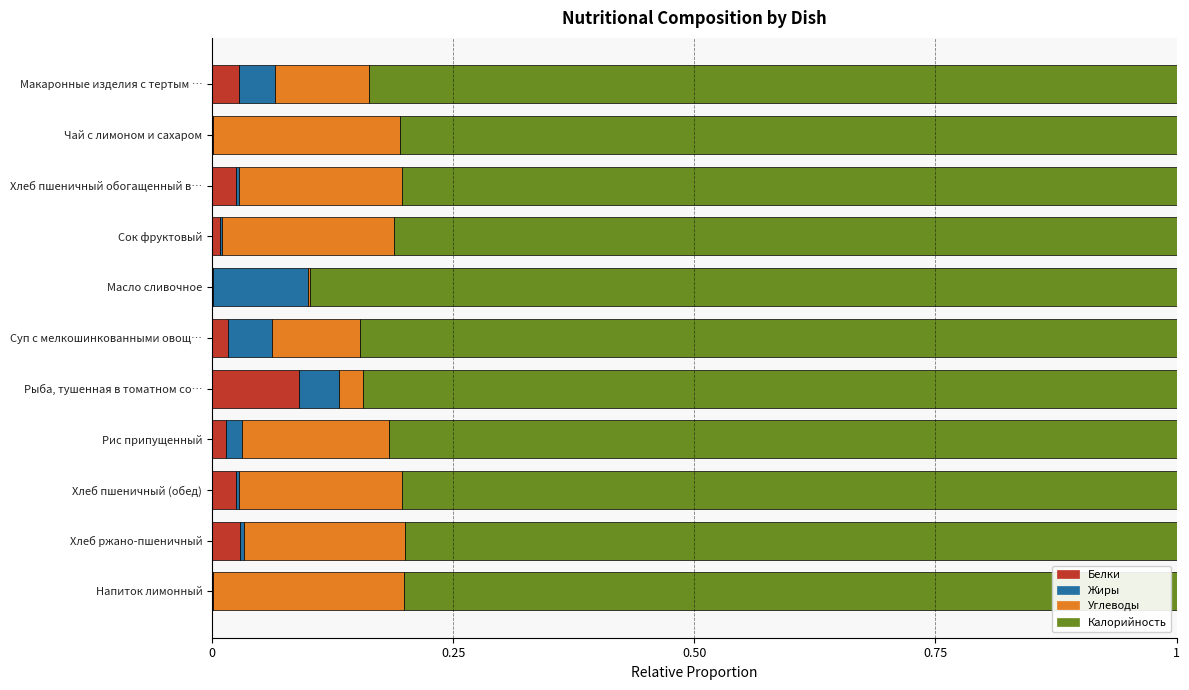

True or false: Белки has a value of 0.0 at Масло сливочное.

True